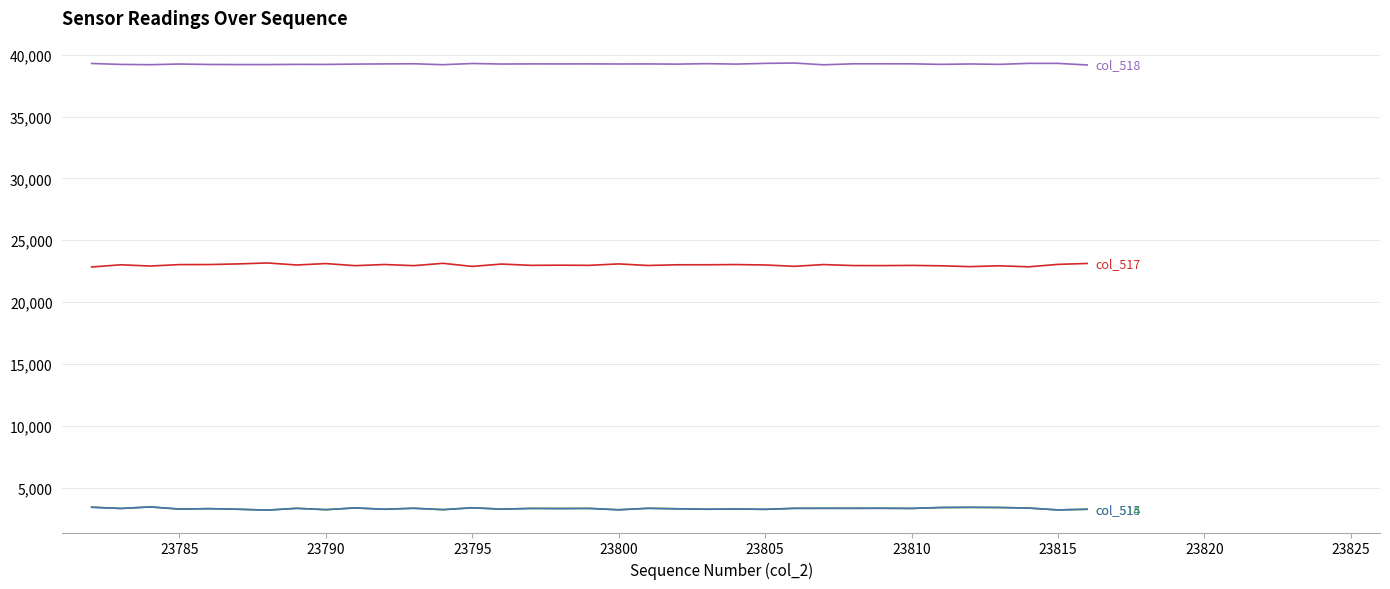

How many lines are shown in the chart?

4